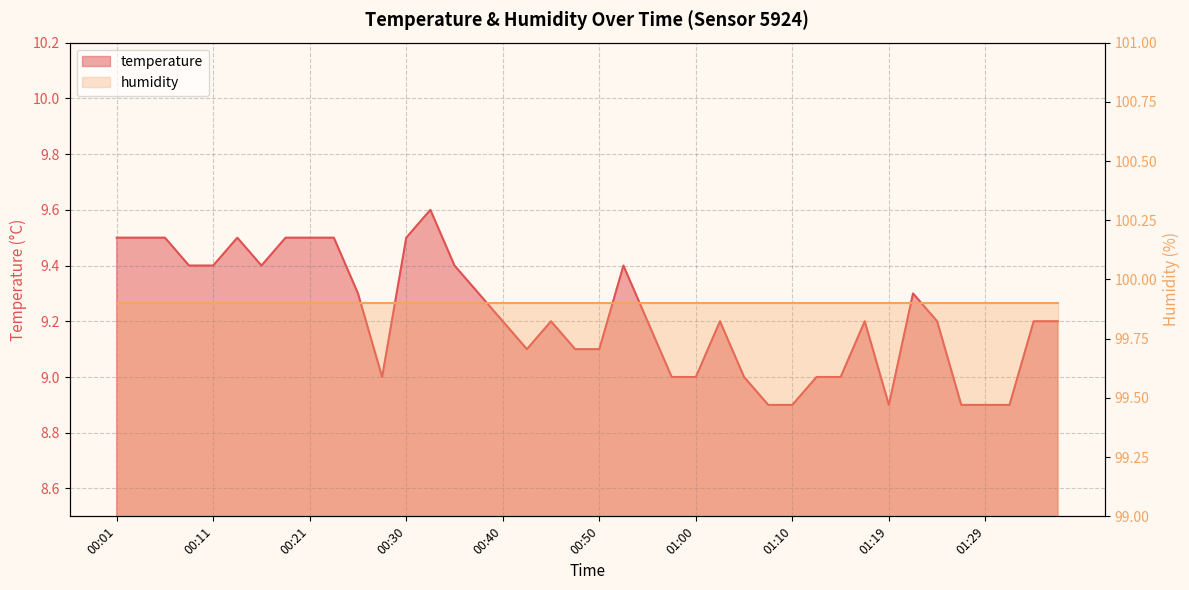

At which label does the data first exceed 9?

00:01